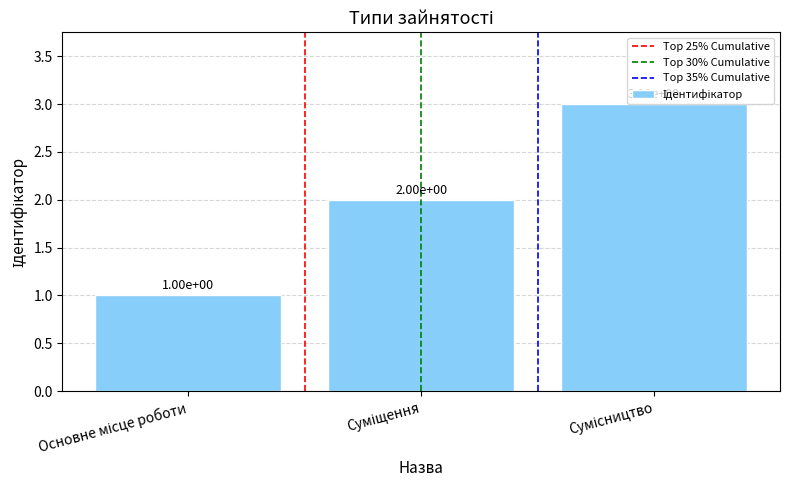

What is the value of the 1st bar from the left?

1